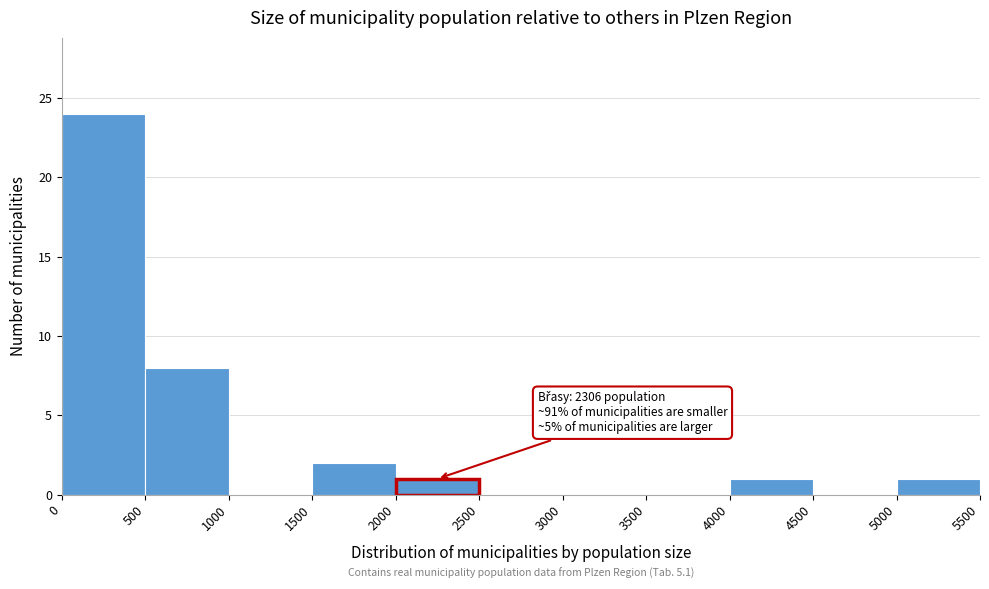

Over which range of the x-axis is the bar tallest?

0 to 500